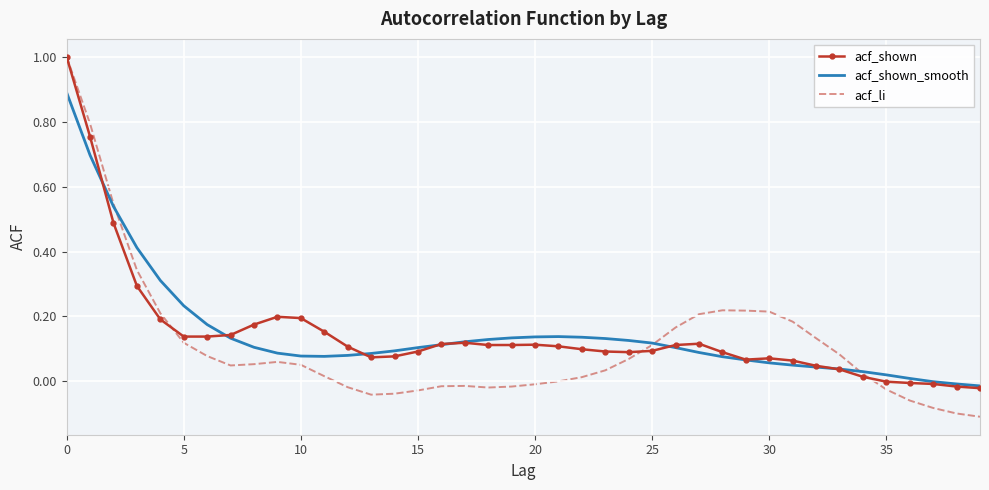

True or false: acf_shown_smooth and acf_li intersect in this chart.

True